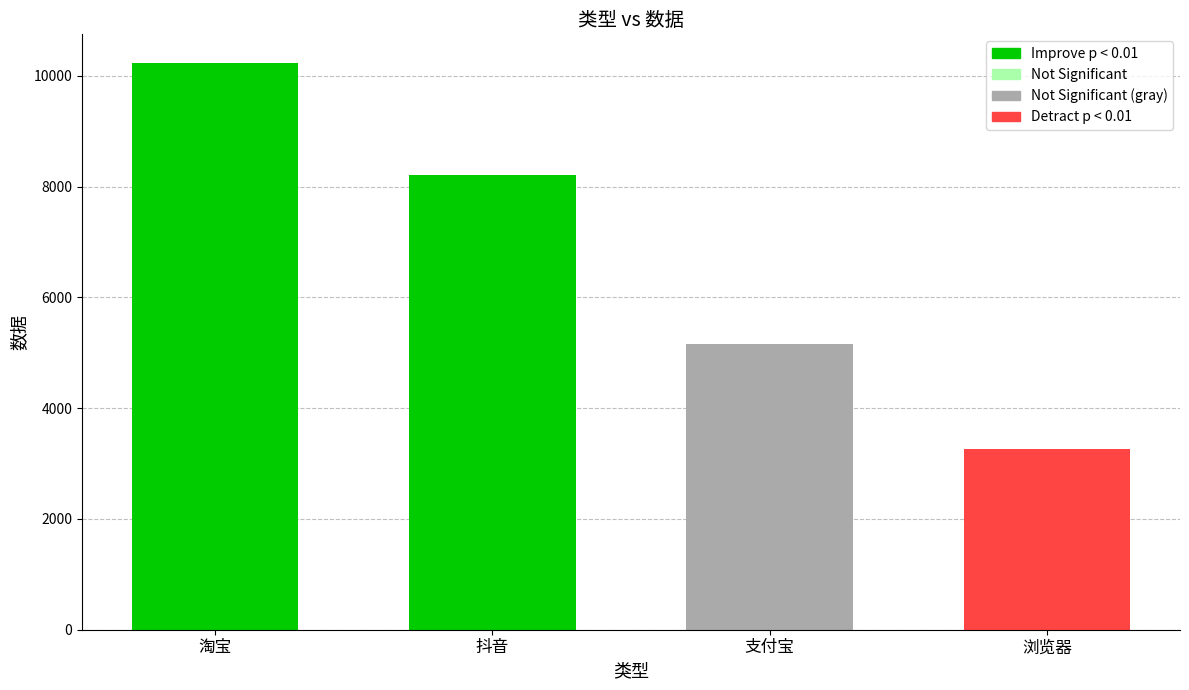

How many data points are less than 8219?

2